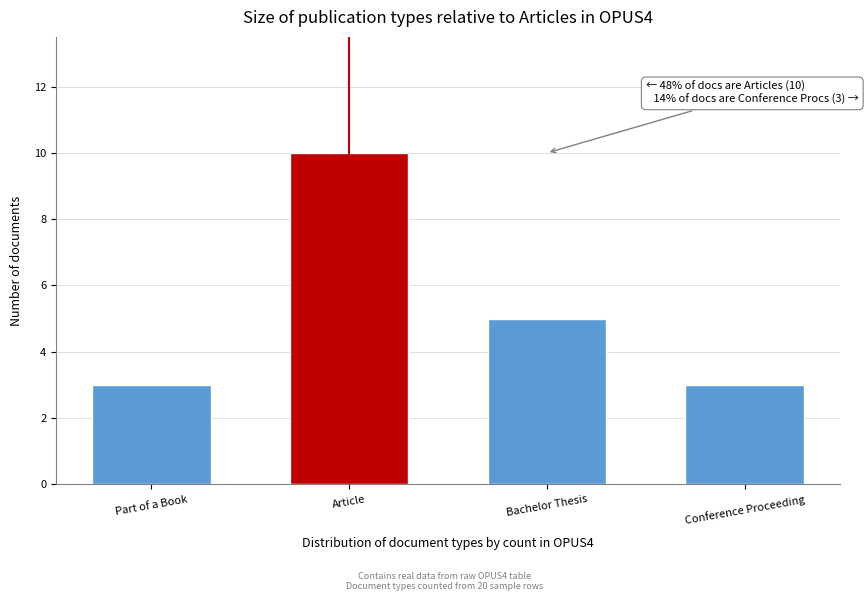

Reading left to right, list all the values displayed in this chart.

Part of a Book=3	Article=10	Bachelor Thesis=5	Conference Proceeding=3